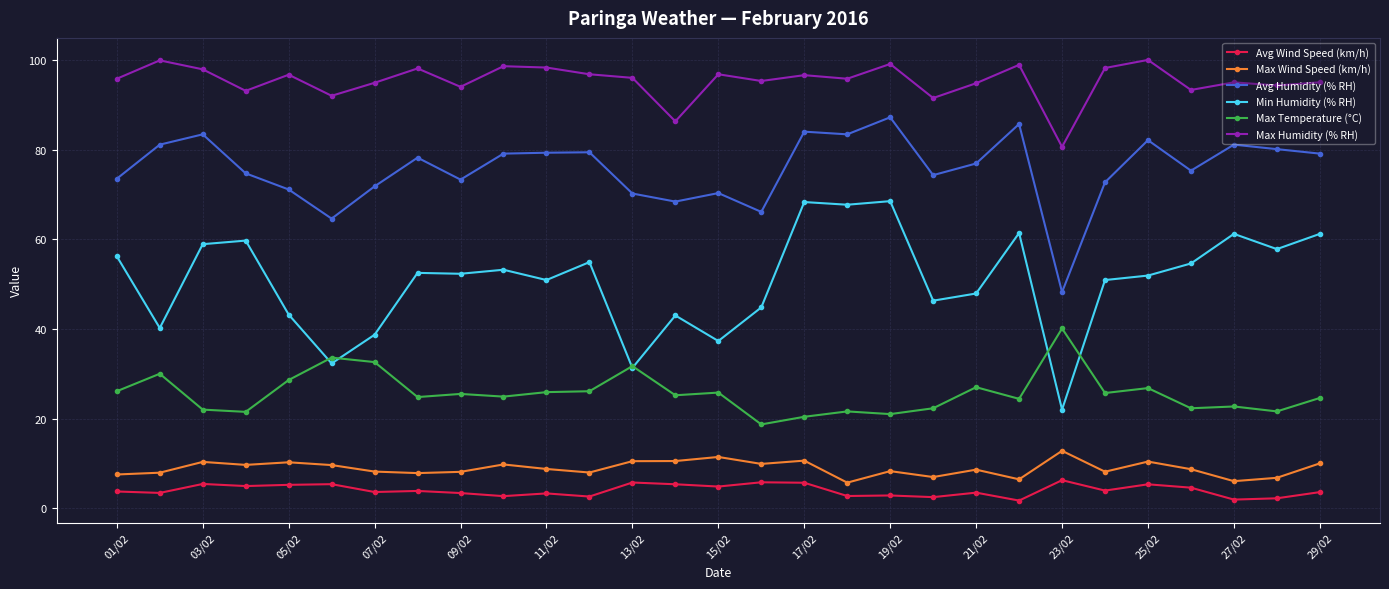

What is the value of the Max Humidity (% RH) point at the 3rd from the left?

97.9